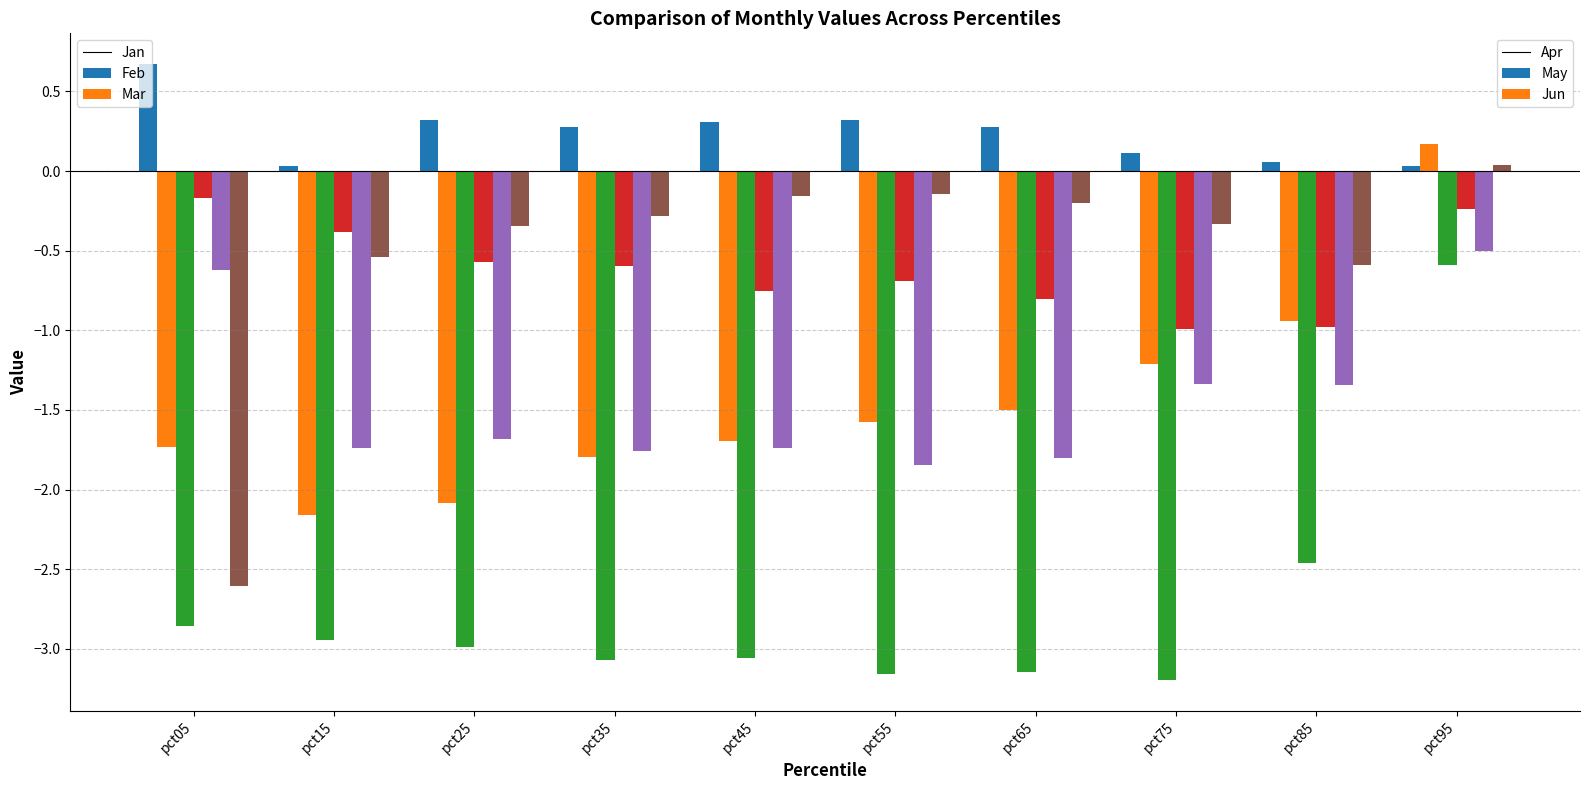

What is the total value across all series at pct05?

-7.3